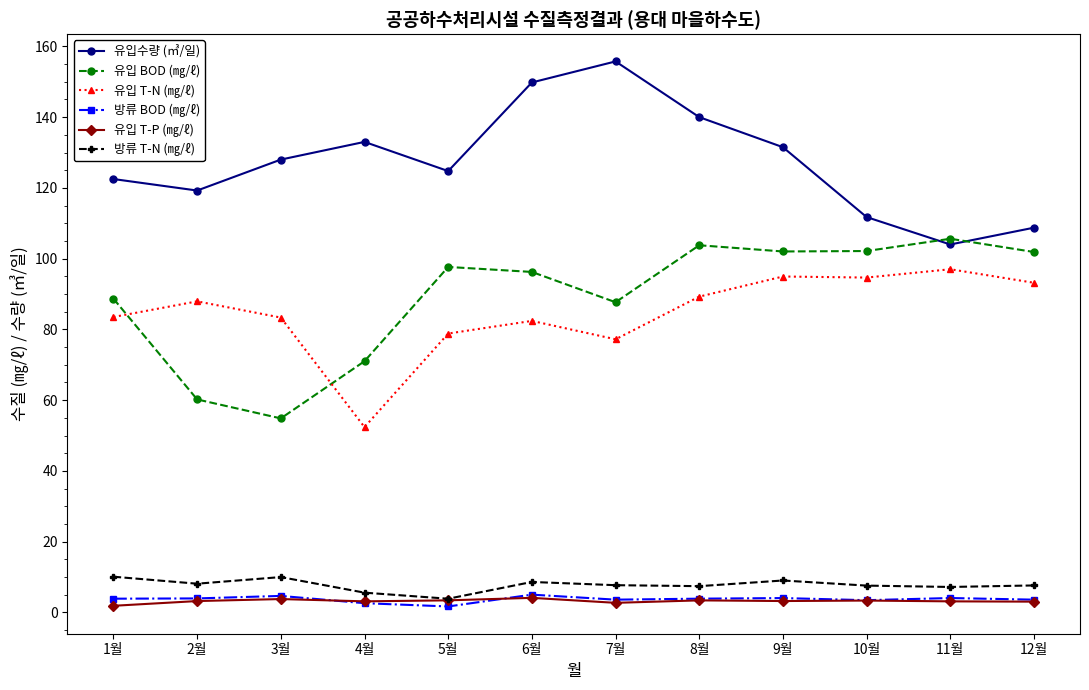

What is the maximum value for 유입 T-N (㎎/ℓ)?

97.0